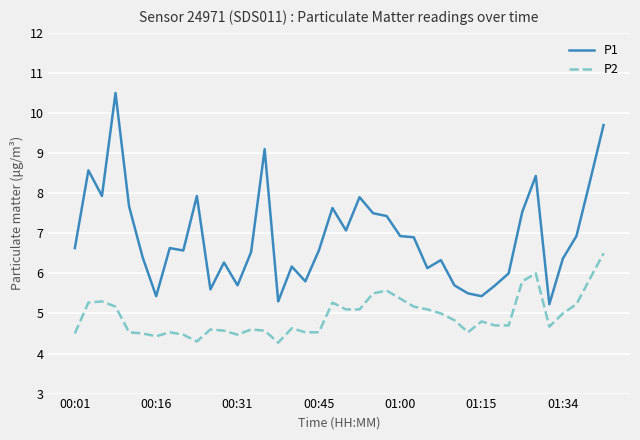

True or false: P2 and P1 cross at least once.

False